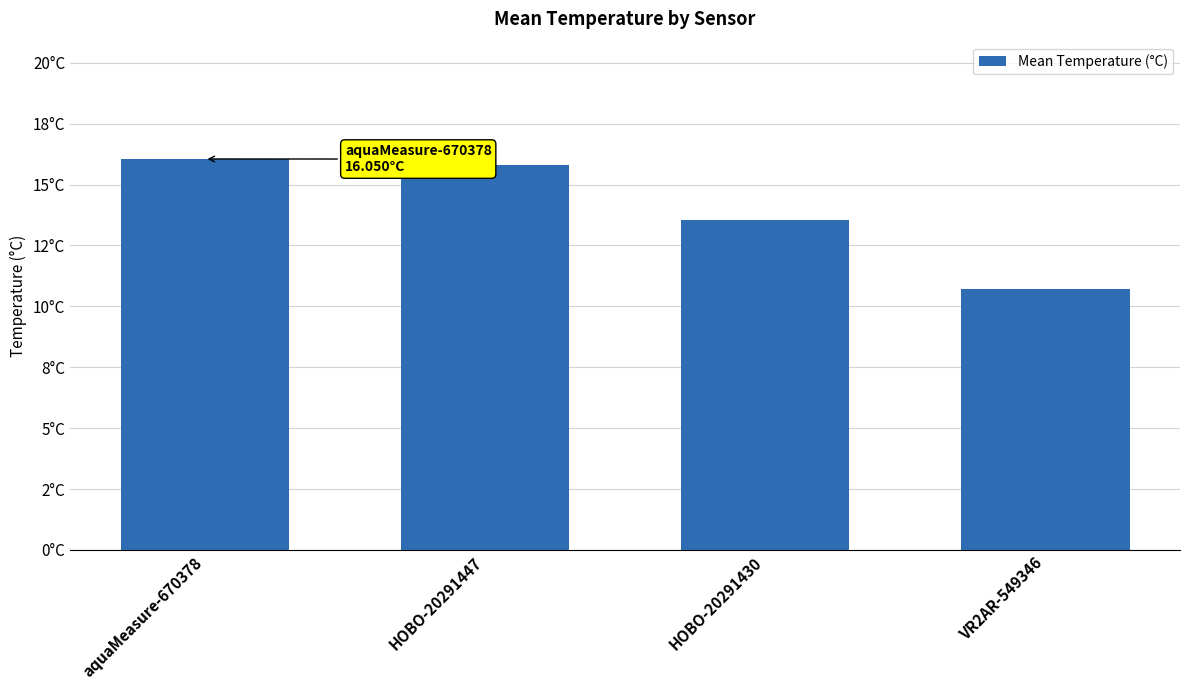

At which label is the value closest to 13?

HOBO-20291430